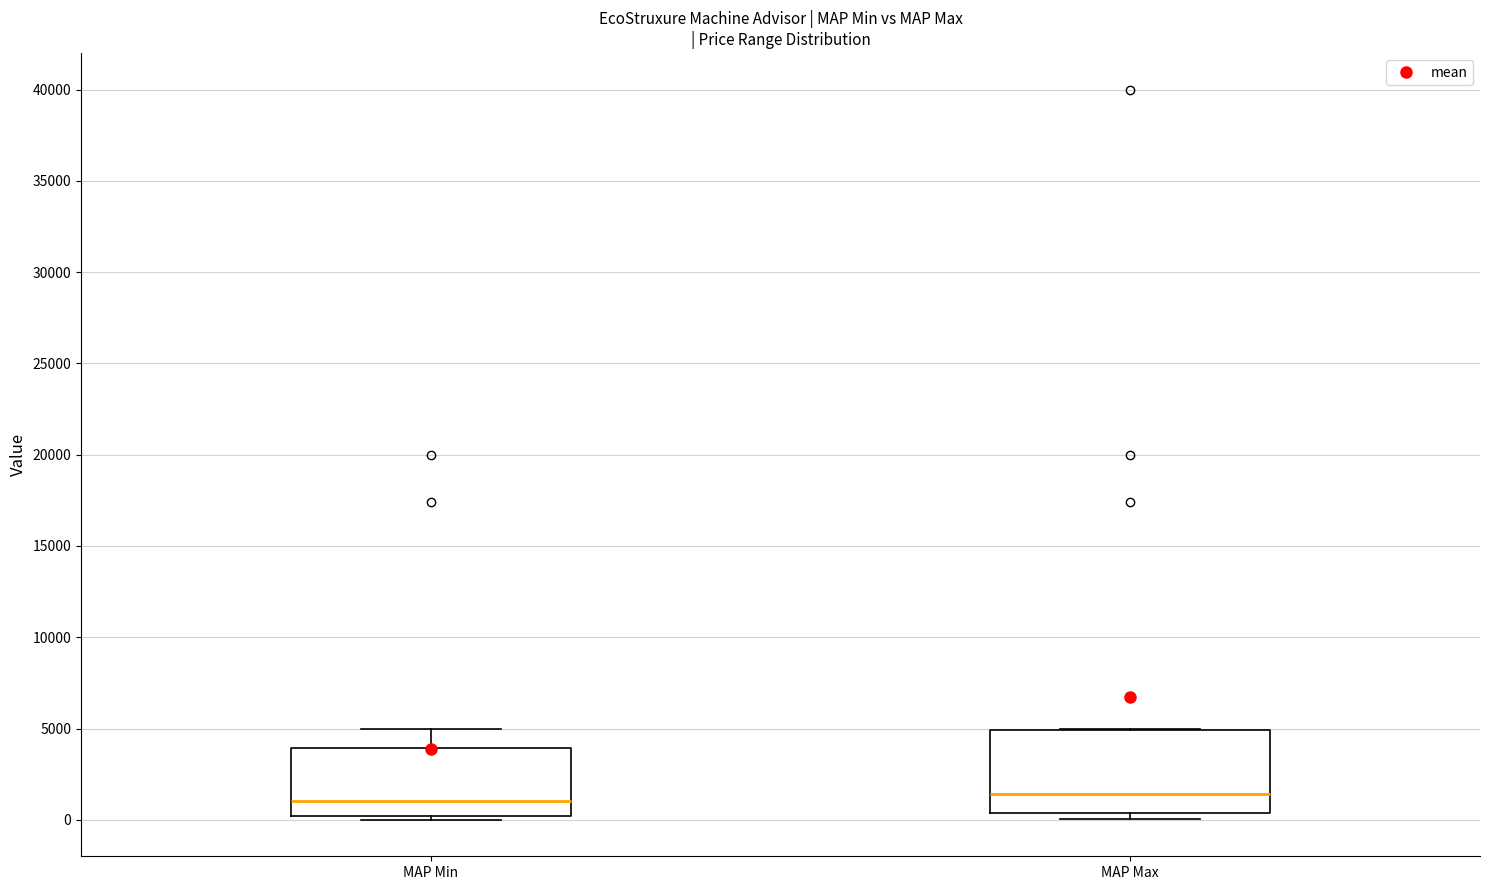

Comparing the boxes themselves (not the whiskers), which one is the tallest?

MAP Max